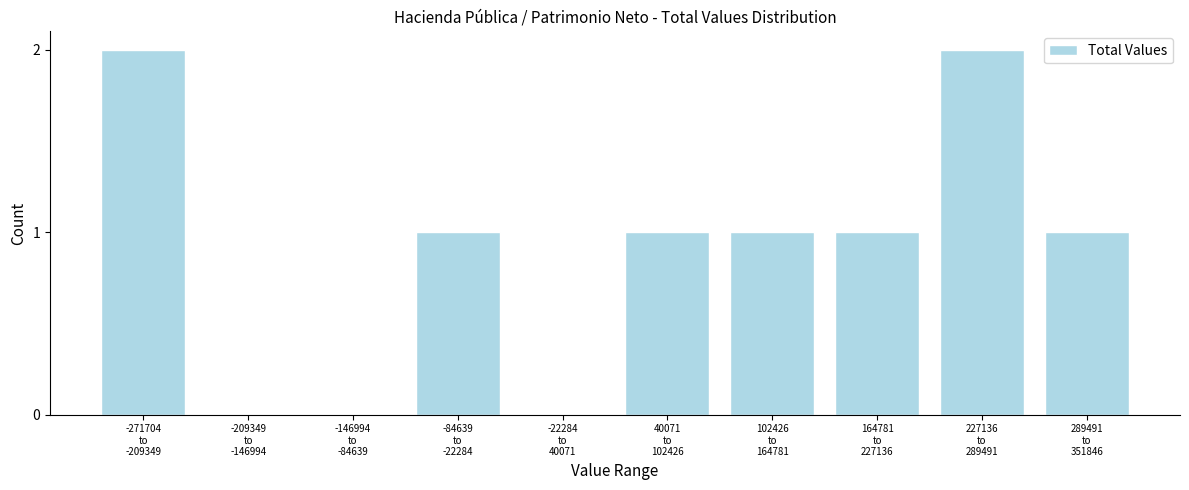

What is the sum of all values?

9